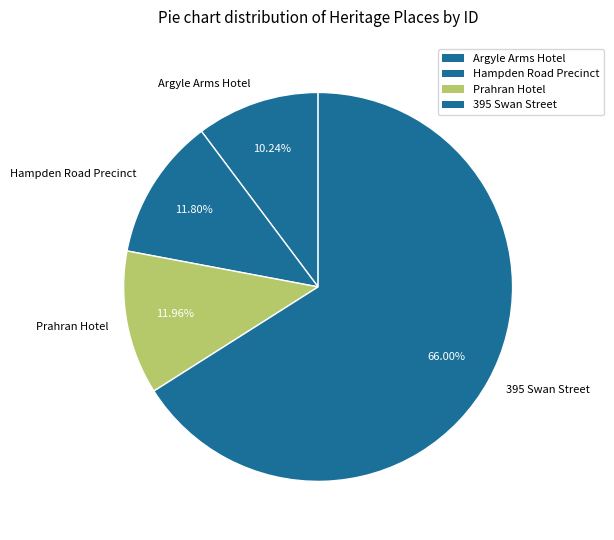

How many slices are in this pie chart?

4